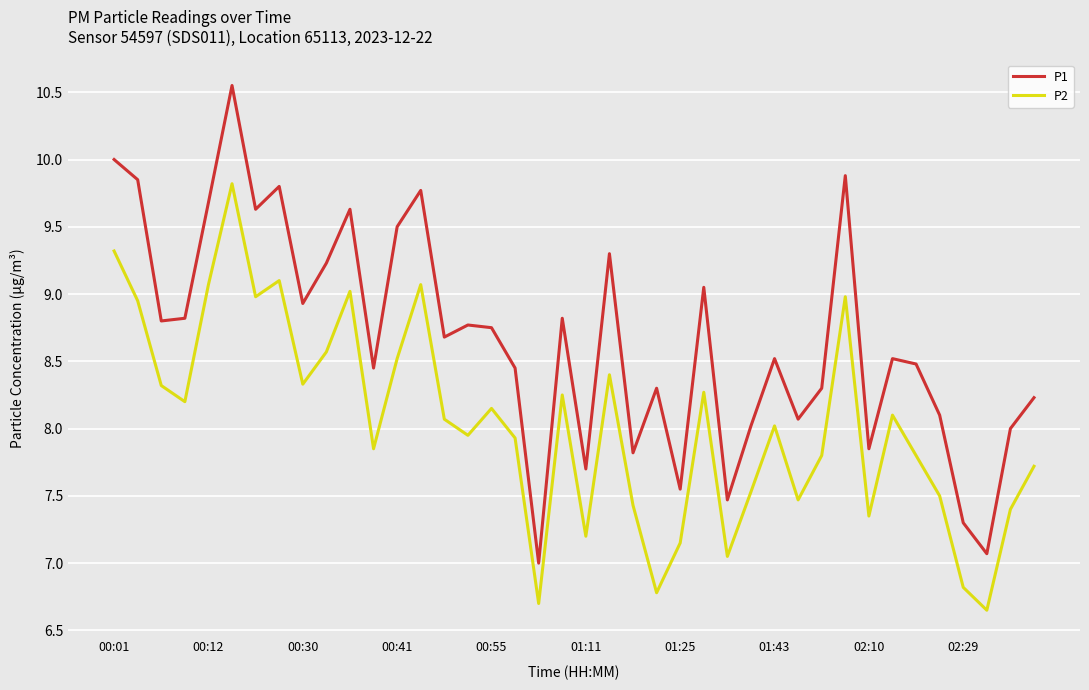

True or false: P2 and P1 intersect in this chart.

False